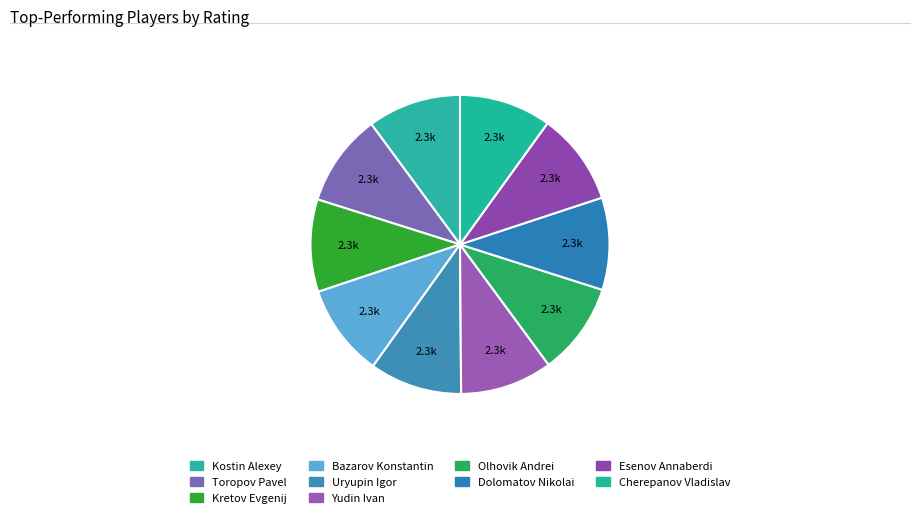

What is the ratio of the value at Esenov Annaberdi to the value at Kostin Alexey?

1.0